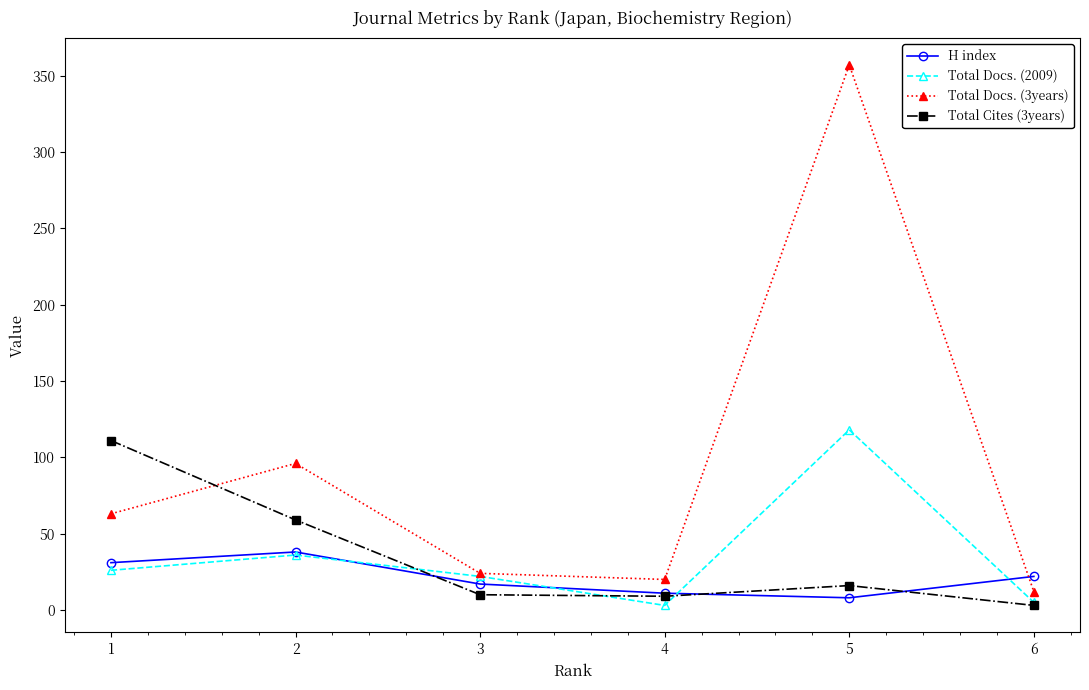

How many data points in Total Cites (3years) are less than 16?

3